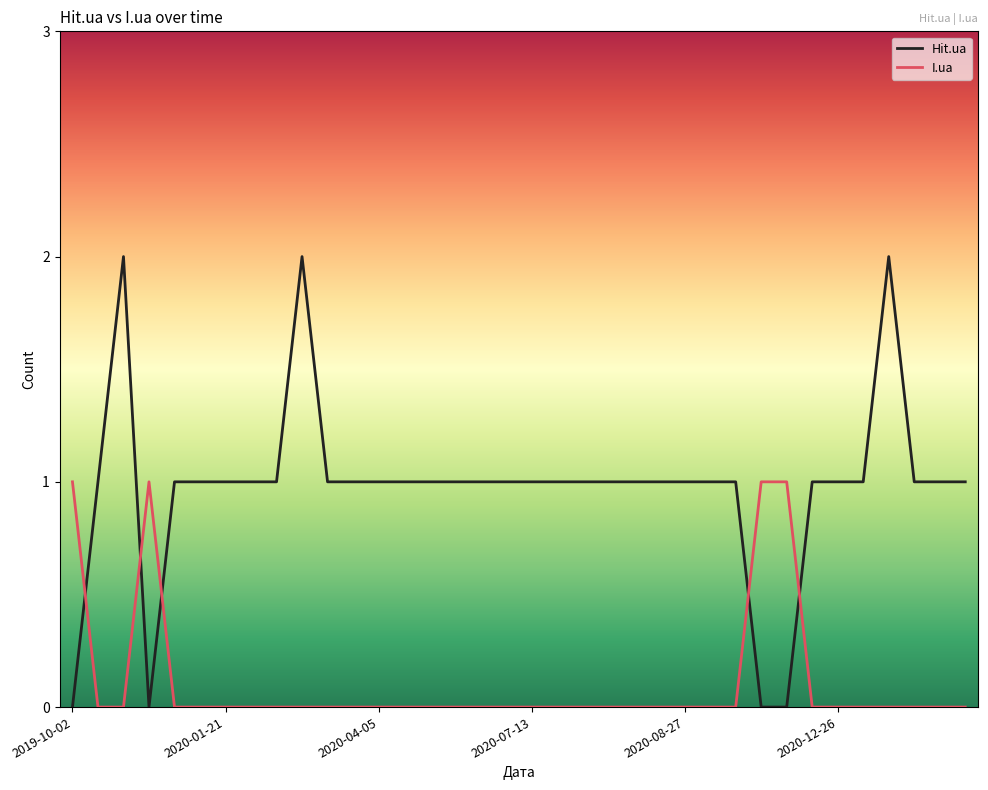

Which series has the widest spread of values?

Hit.ua